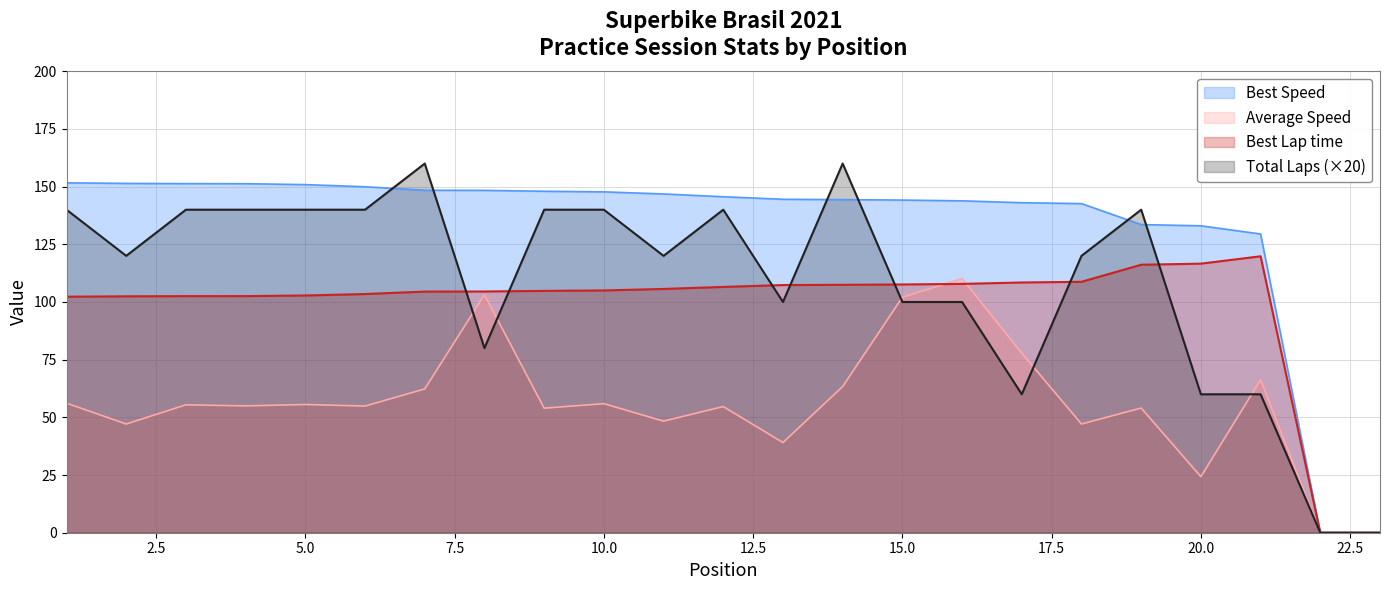

Where do Best Speed and Total Laps first cross each other?

6 and 7